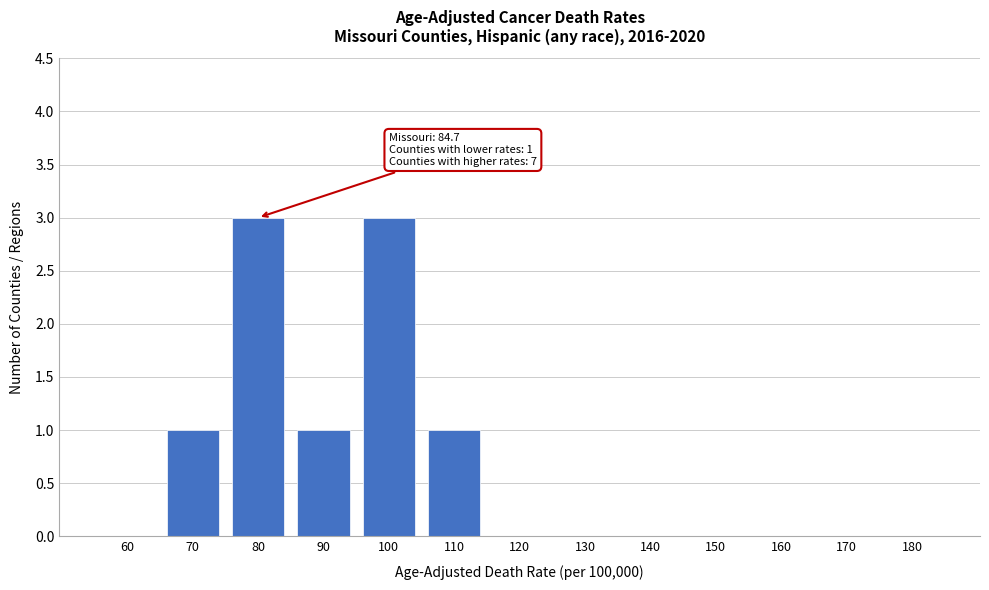

Reading left to right, what are all the values shown in this chart?

60=0	70=1	80=3	90=1	100=3	110=1	120=0	130=0	140=0	150=0	160=0	170=0	180=0